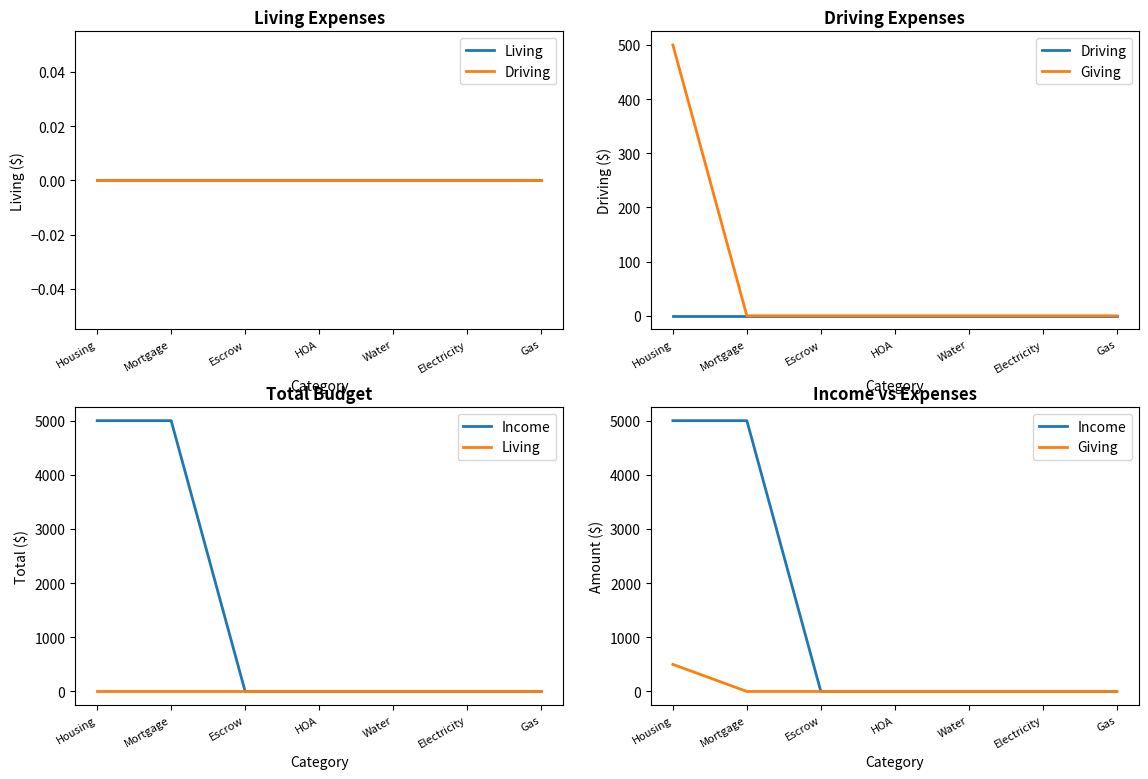

Reading left to right, list all the values displayed in this chart.

Living: 0	0	0	0	0	0	0
Driving: 0	0	0	0	0	0	0
Giving: 500	0	0	0	0	0	0
Income: 5000	5000	0	0	0	0	0